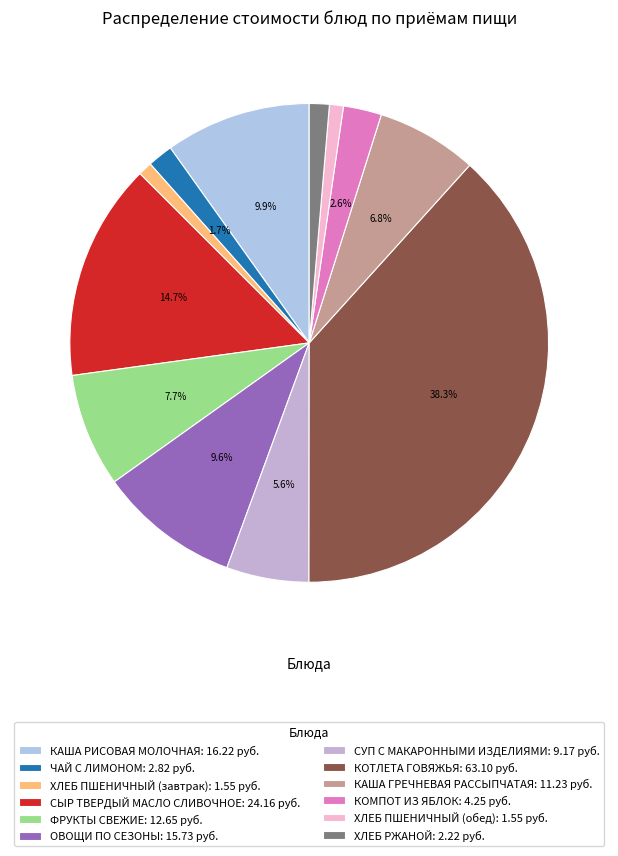

How many segments does this pie chart have?

12